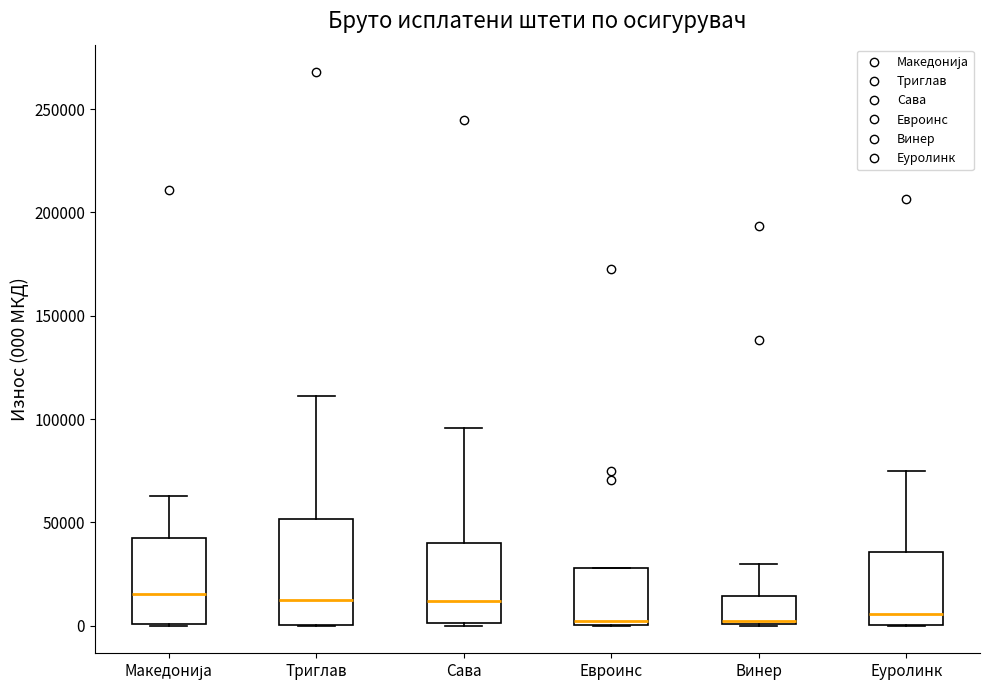

Which box is the tallest, from its lower edge to its upper edge?

Триглав